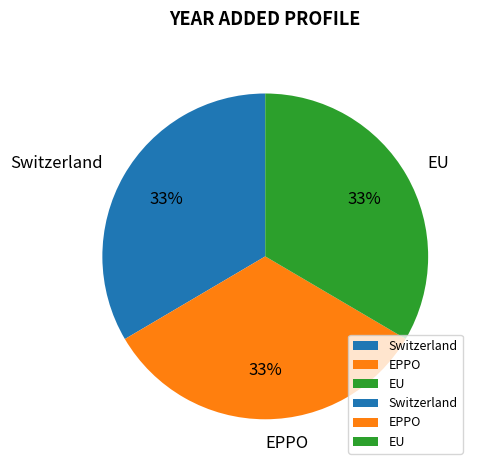

Is it true that Switzerland is 33% of the pie?

True